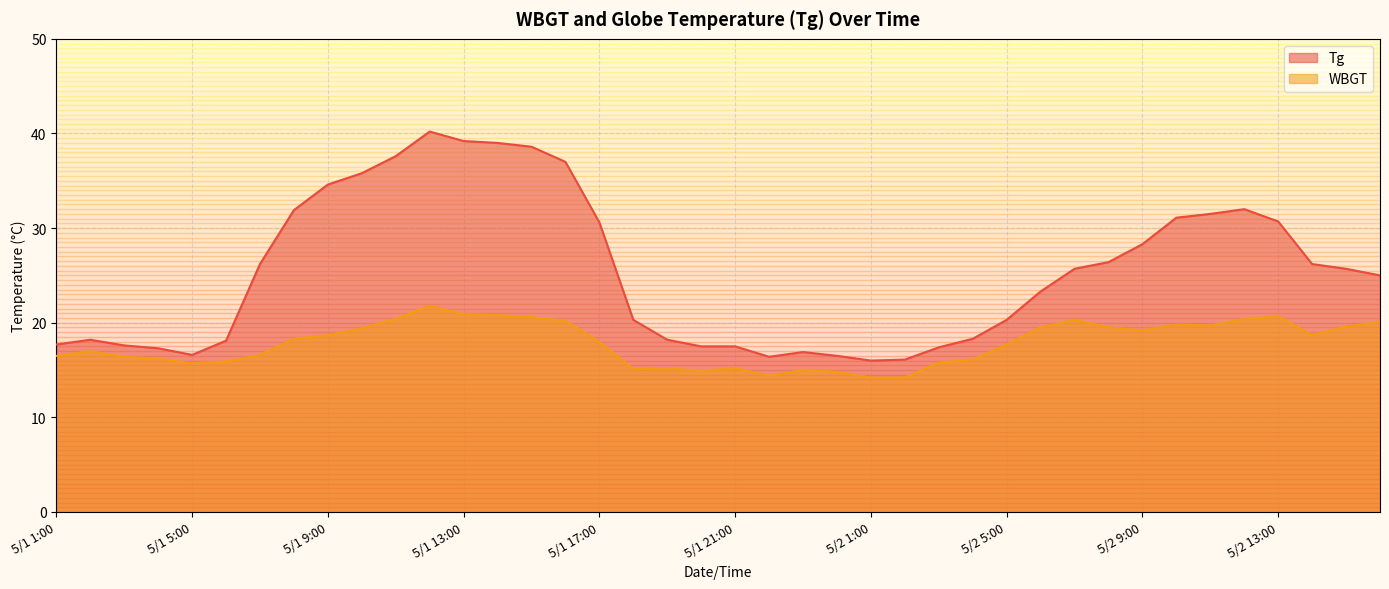

What is the difference between the Tg values at 5/2 9:00 and 5/1 12:00?

11.9